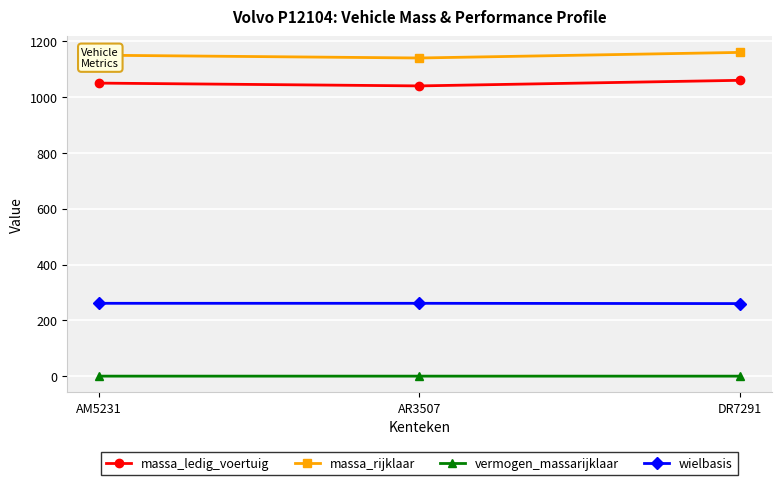

What is the spread (max minus min) of values at DR7291?

1160.0